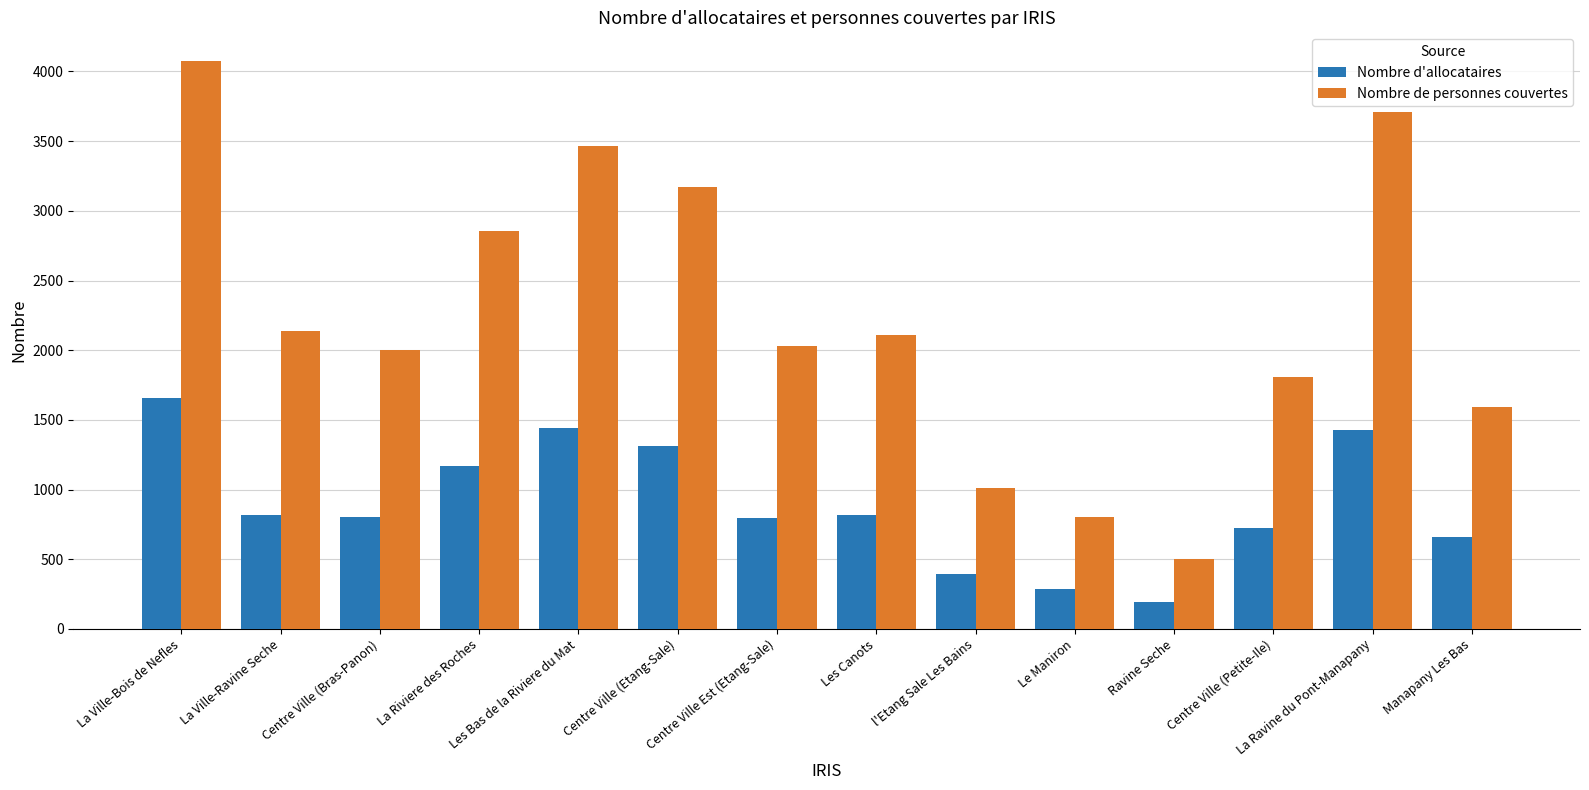

What are all the series names shown in the legend?

Nombre d'allocataires, Nombre de personnes couvertes